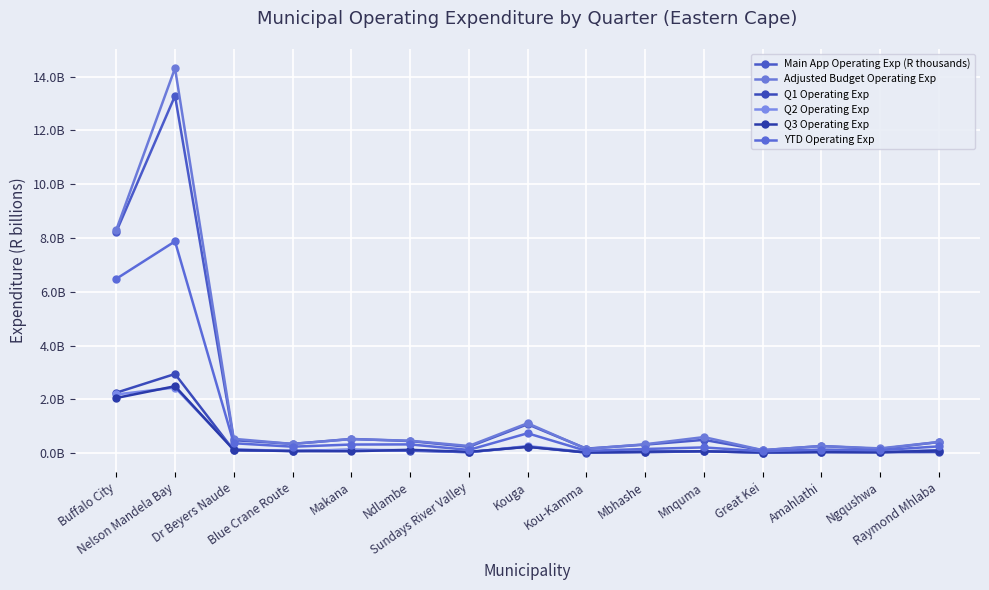

List the labels in order of Adjusted Budget Operating Exp value, smallest first.

Great Kei, Kou-Kamma, Ngqushwa, Amahlathi, Sundays River Valley, Mbhashe, Blue Crane Route, Raymond Mhlaba, Ndlambe, Makana, Dr Beyers Naude, Mnquma, Kouga, Buffalo City, Nelson Mandela Bay